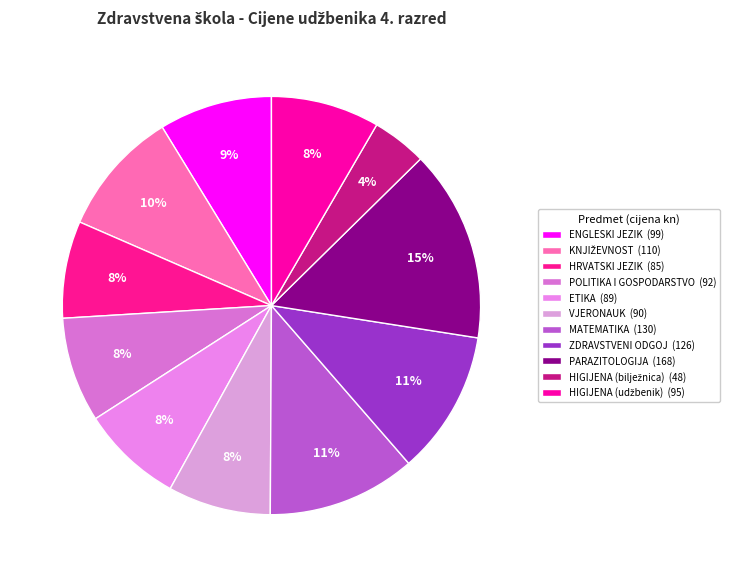

Count the number of slices in the pie.

11